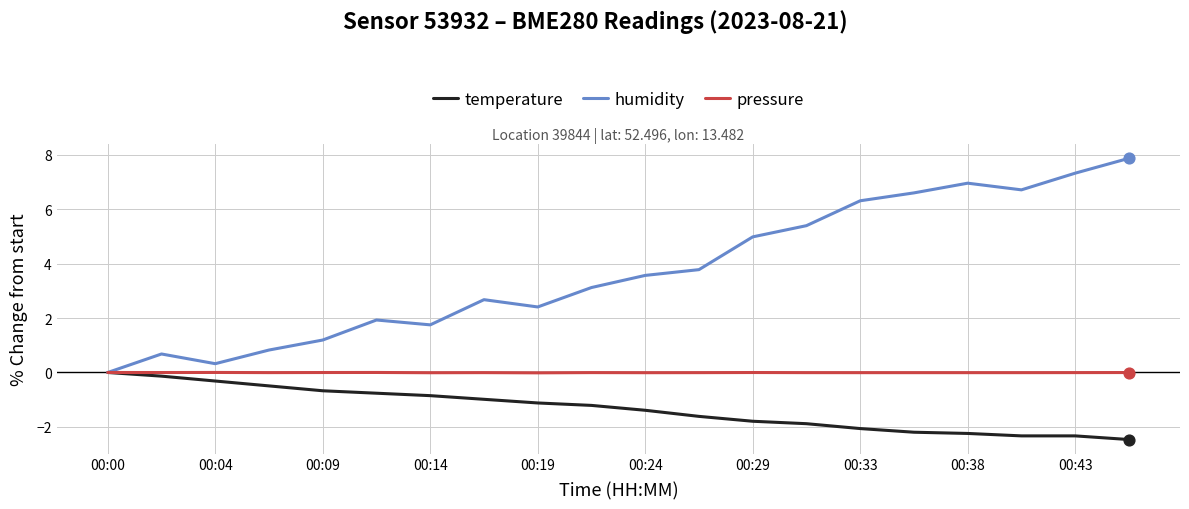

Which series has the largest total across all categories?

humidity